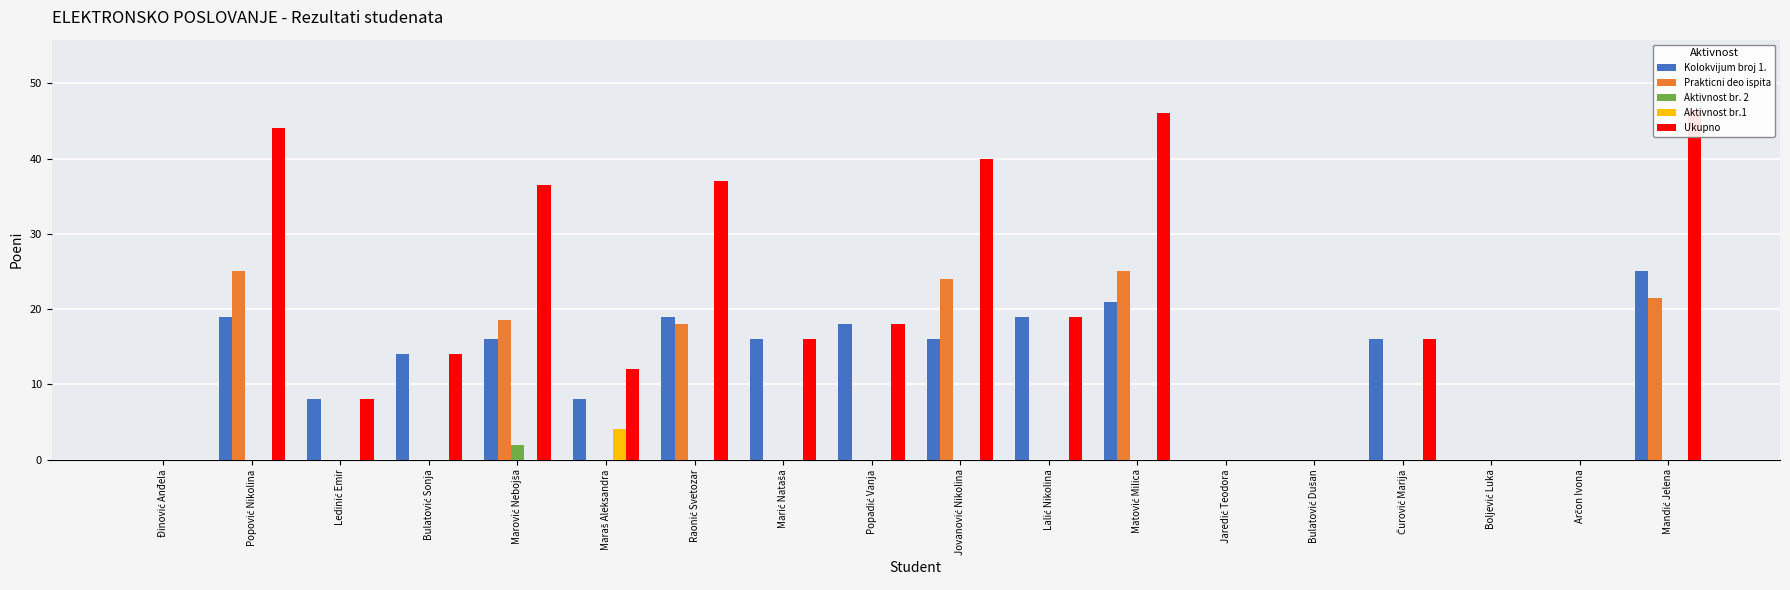

At how many categories does at least one series exceed 16?

8